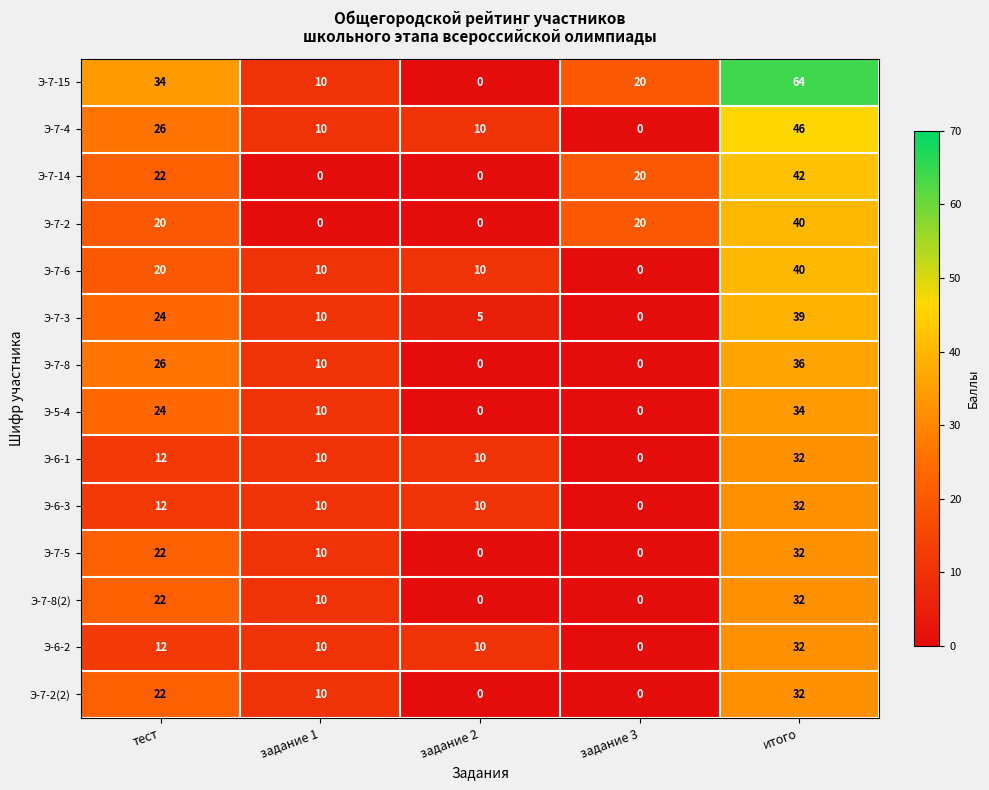

The Э-7-2 series shows 0 at задание 1. True or false?

True